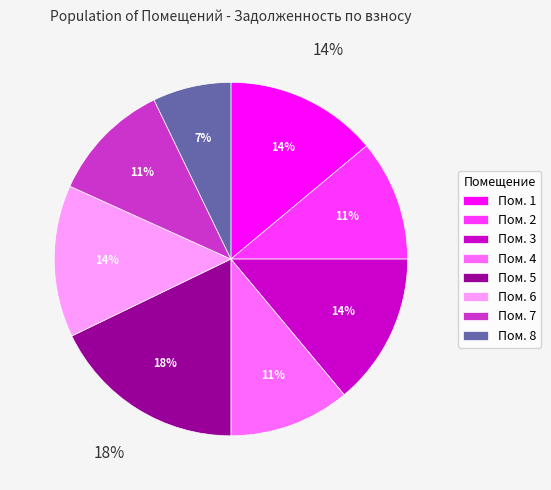

To the nearest percent, what is the difference between the 4 and 8 slice percentages?

4%